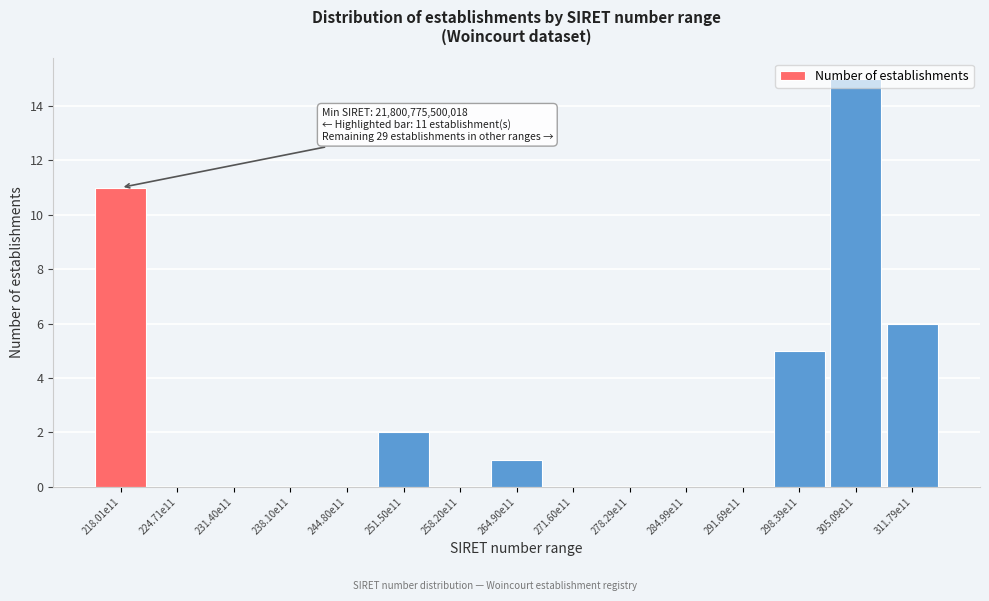

What is the sum of all values?

40